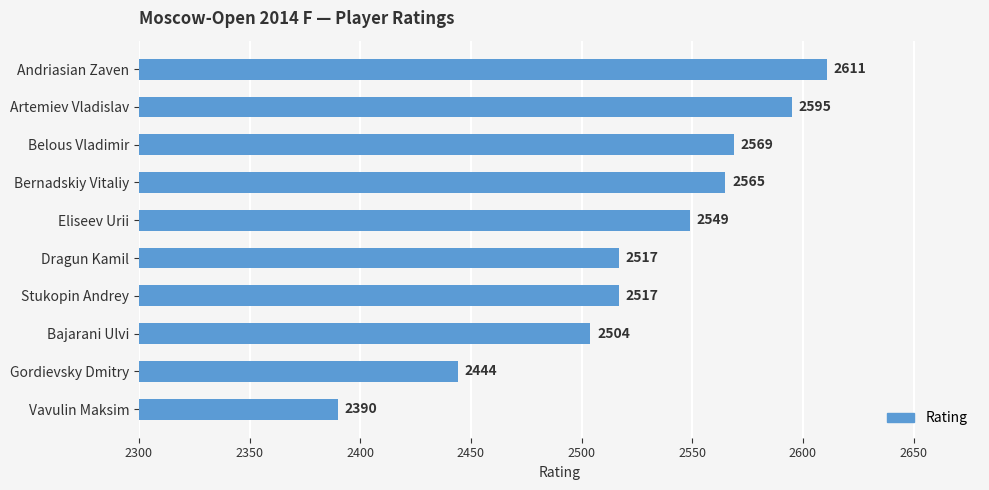

Reading bottom to top, transcribe all the data shown in this chart.

2390	2444	2504	2517	2517	2549	2565	2569	2595	2611